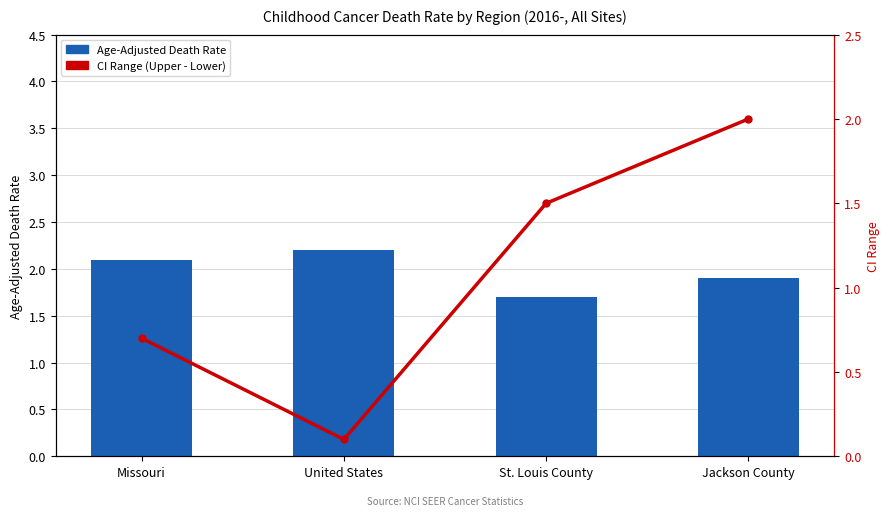

What is the label of the 1st bar from the left?

Missouri